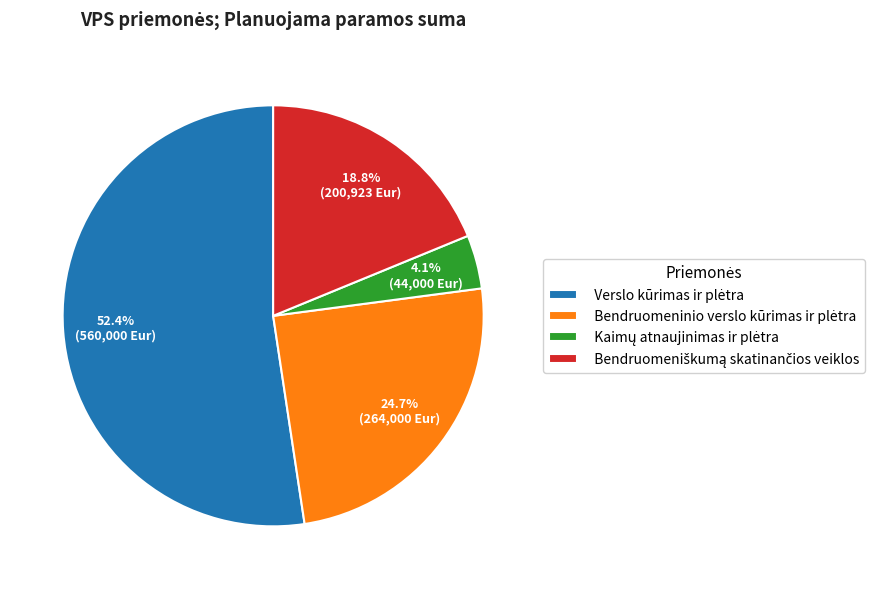

How many slices are in this pie chart?

4